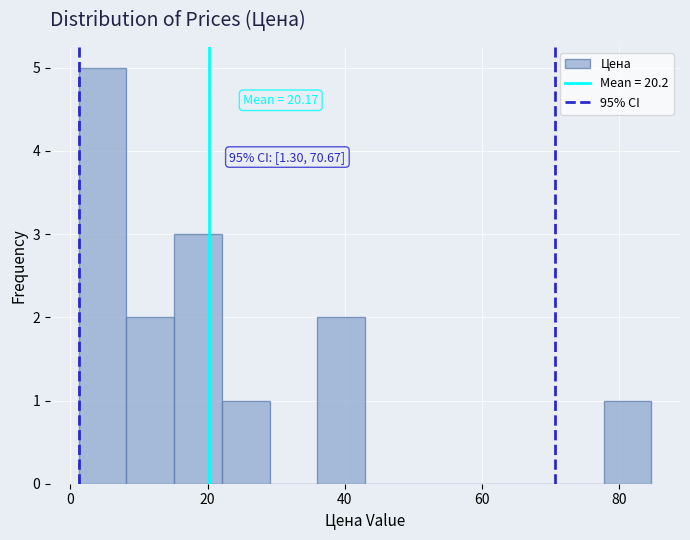

Around what value on the x-axis is the tallest bar? Give the approximate position of its centre, as read against the axis.

4